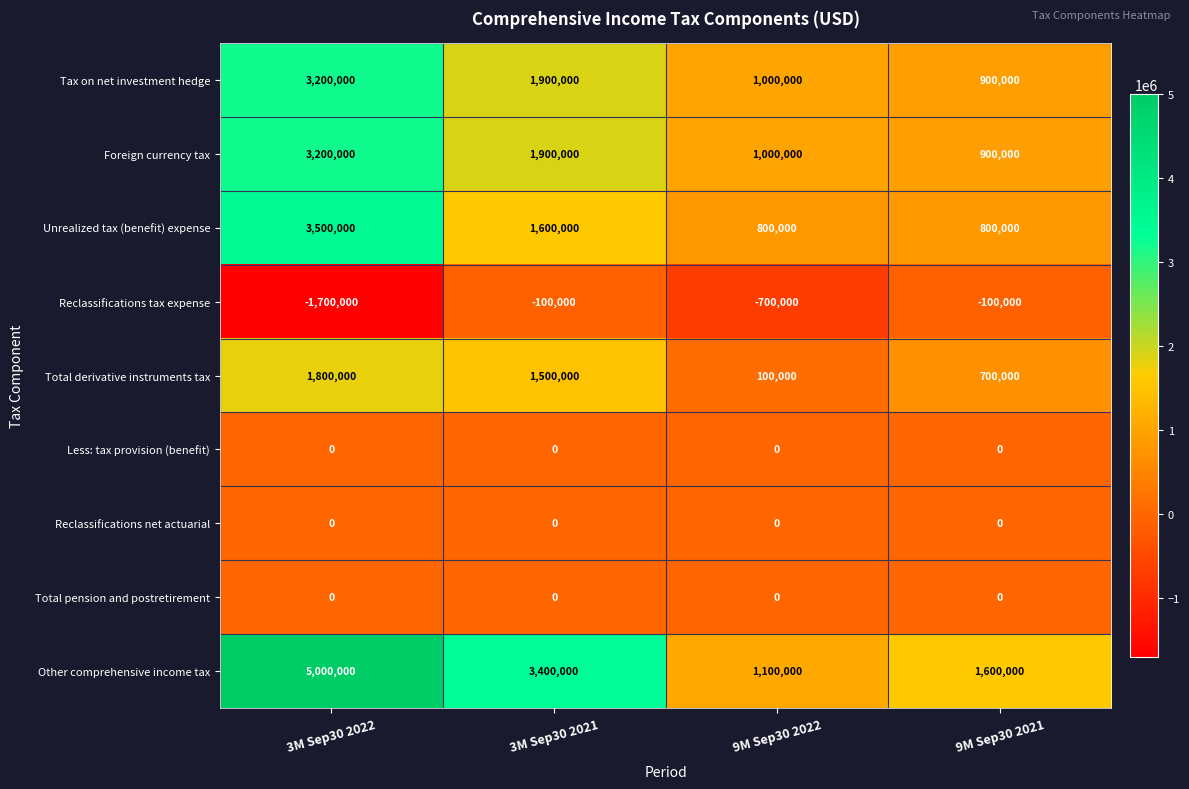

What is the total value across all series at 3M Sep30 2021?

10200000